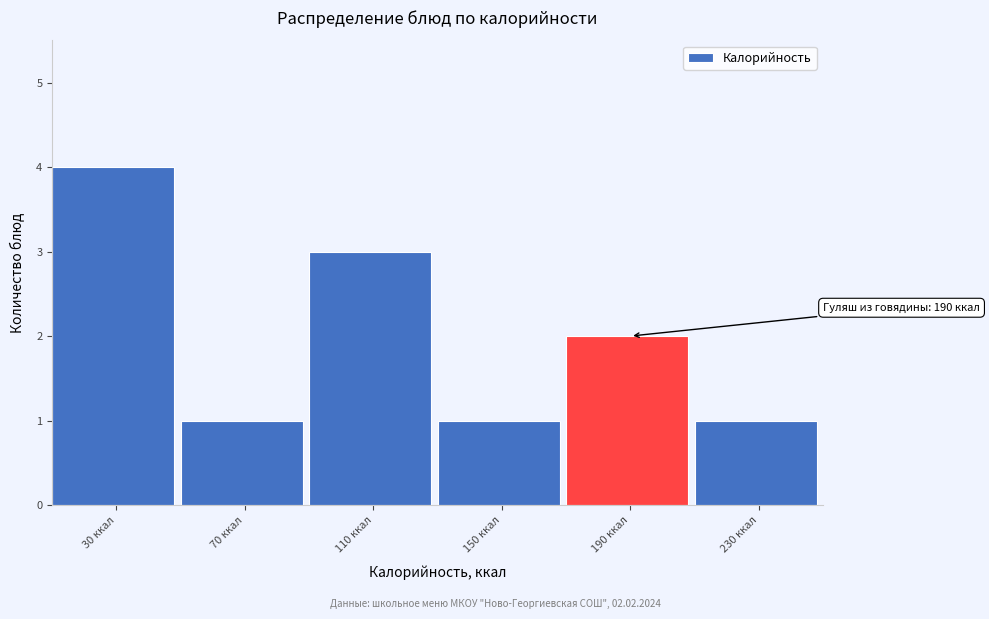

Reading left to right, what are all the values shown in this chart?

30 ккал=4	70 ккал=1	110 ккал=3	150 ккал=1	190 ккал=2	230 ккал=1